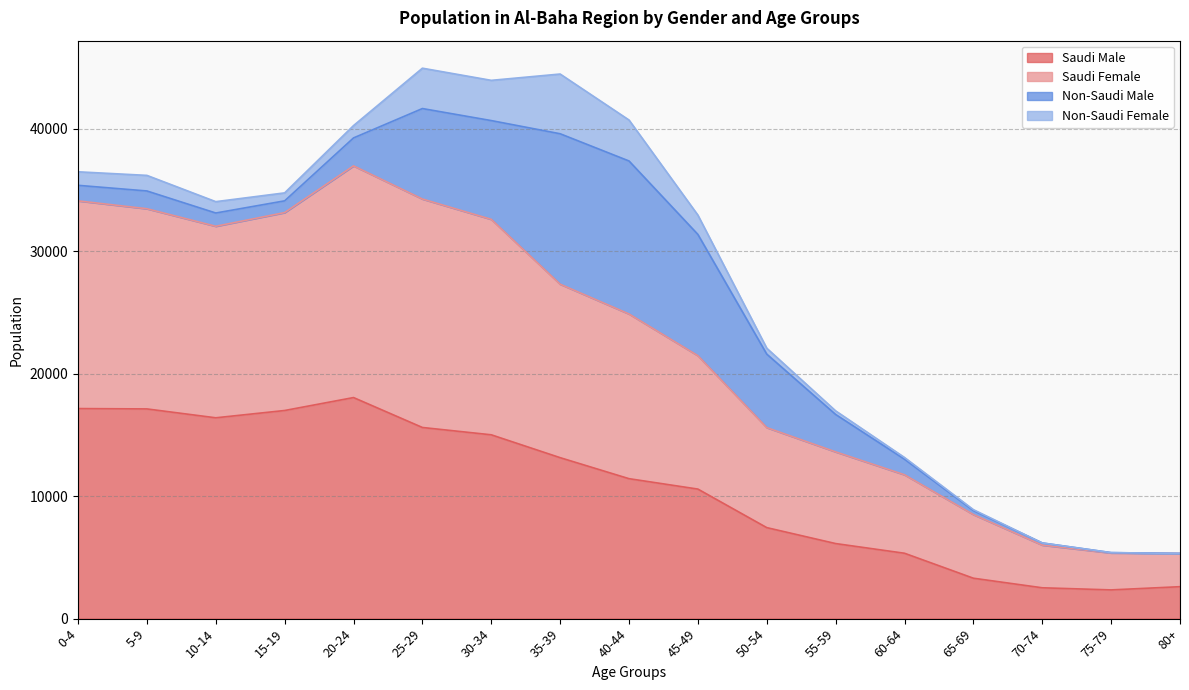

What is the highest value of the Saudi Male series?

18058